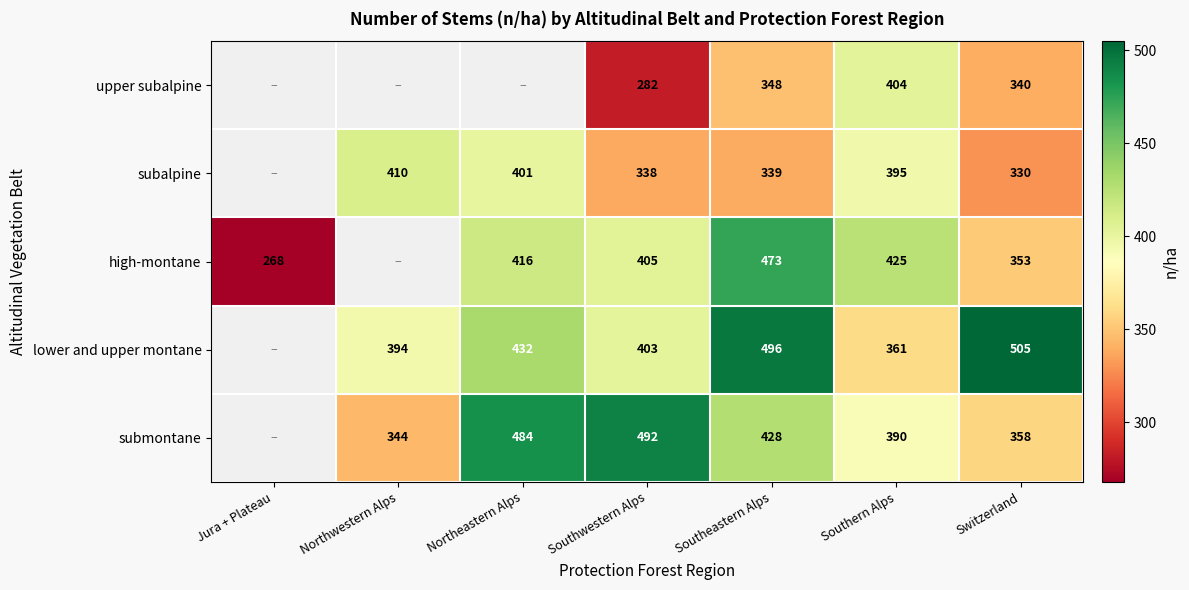

At Southern Alps, list the series in order from largest to smallest.

high-montane, upper subalpine, subalpine, submontane, lower and upper montane